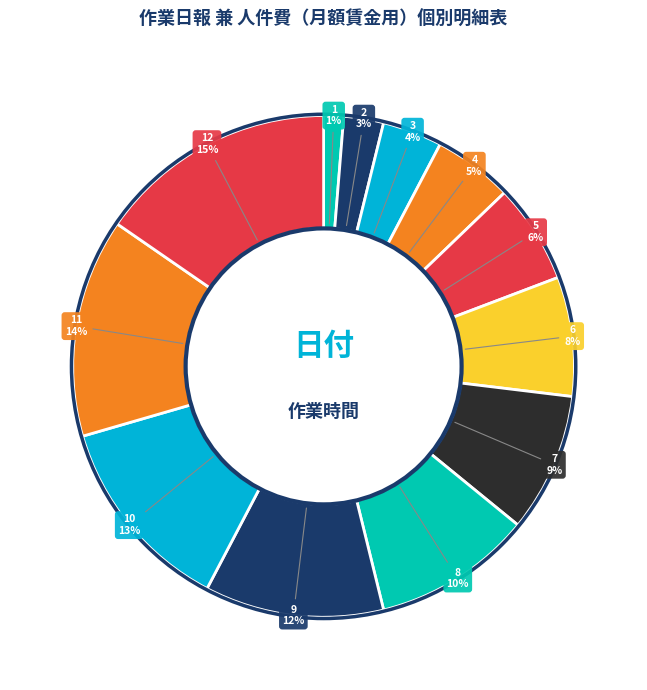

Does any single category account for the majority?

No